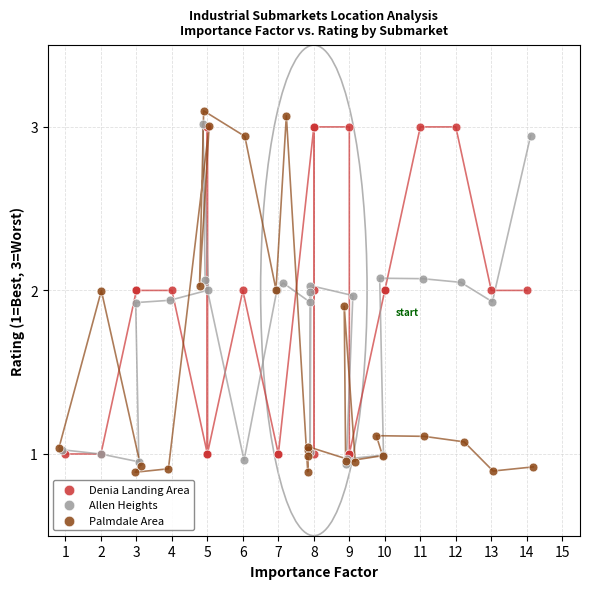

Which series has the widest spread of Y values?

Palmdale Area